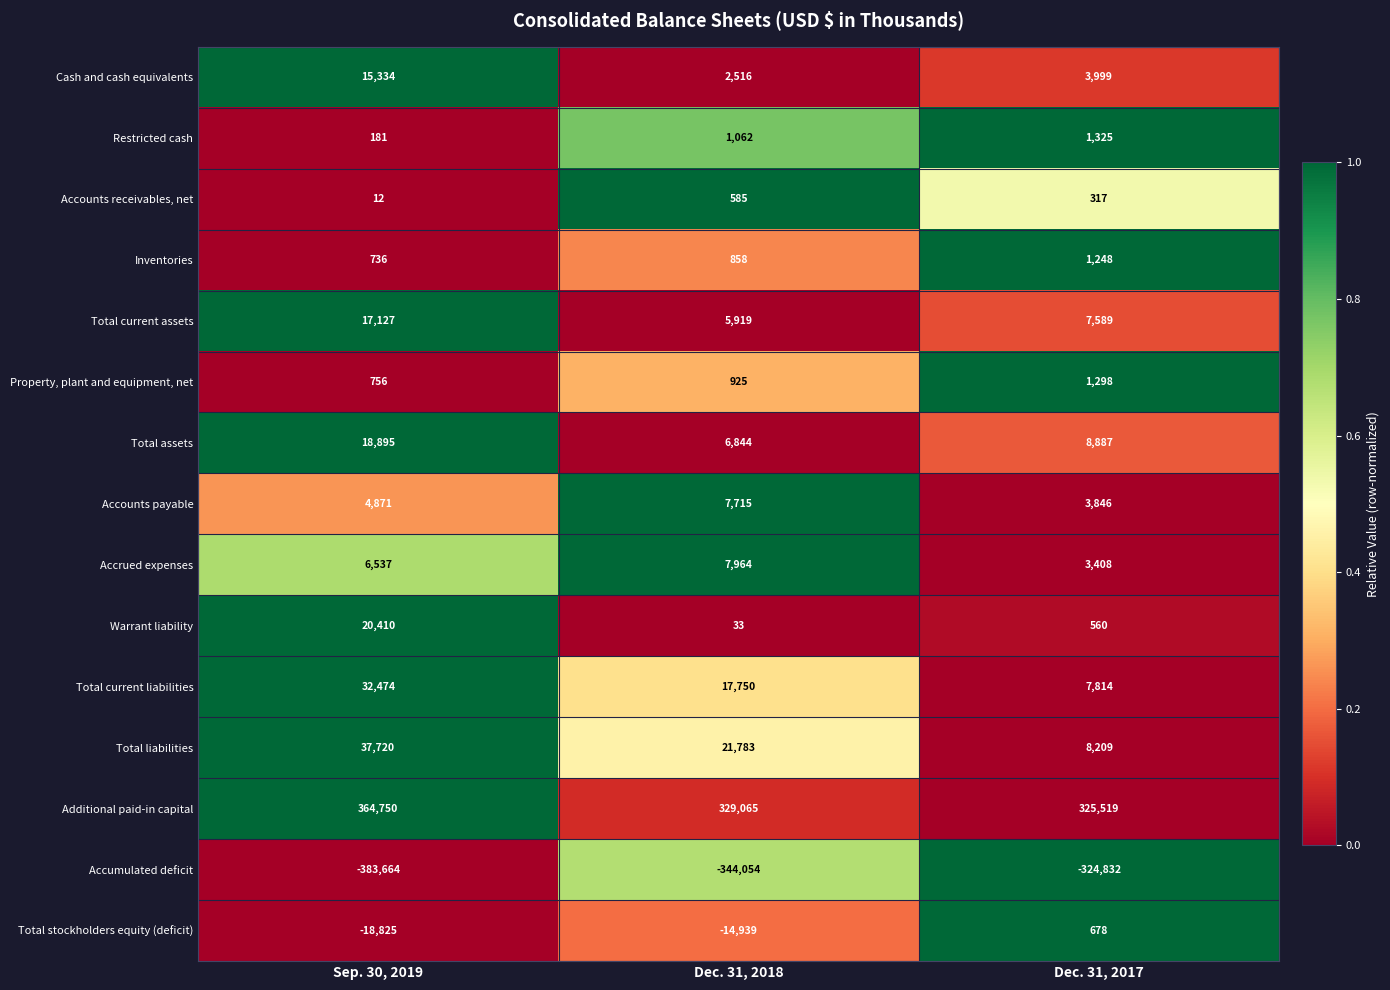

How many Inventories values are between 736 and 1248?

3